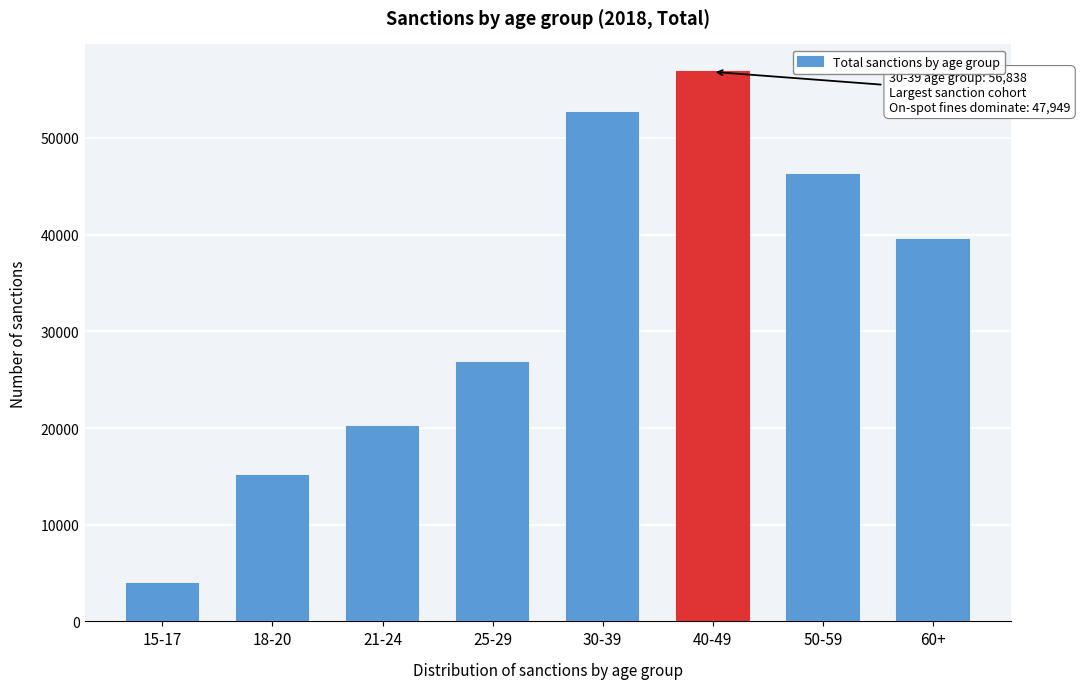

Reading right to left, extract all data points from this chart.

39423	46175	56838	52569	26756	20108	14988	3890